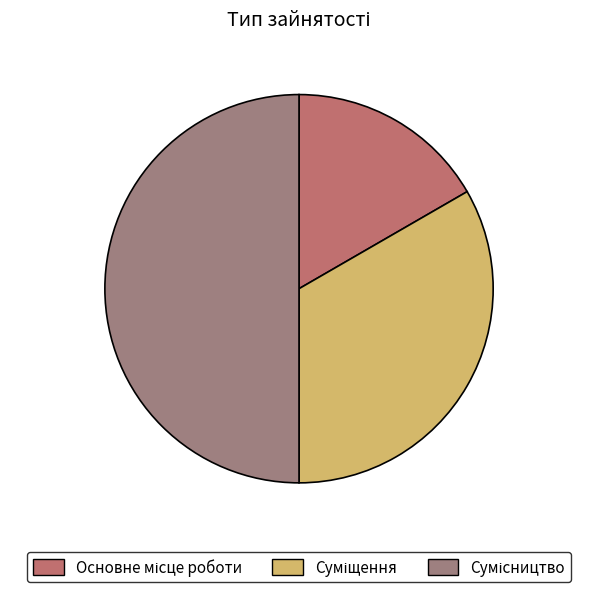

Does Основне місце роботи represent more than half of the total?

No